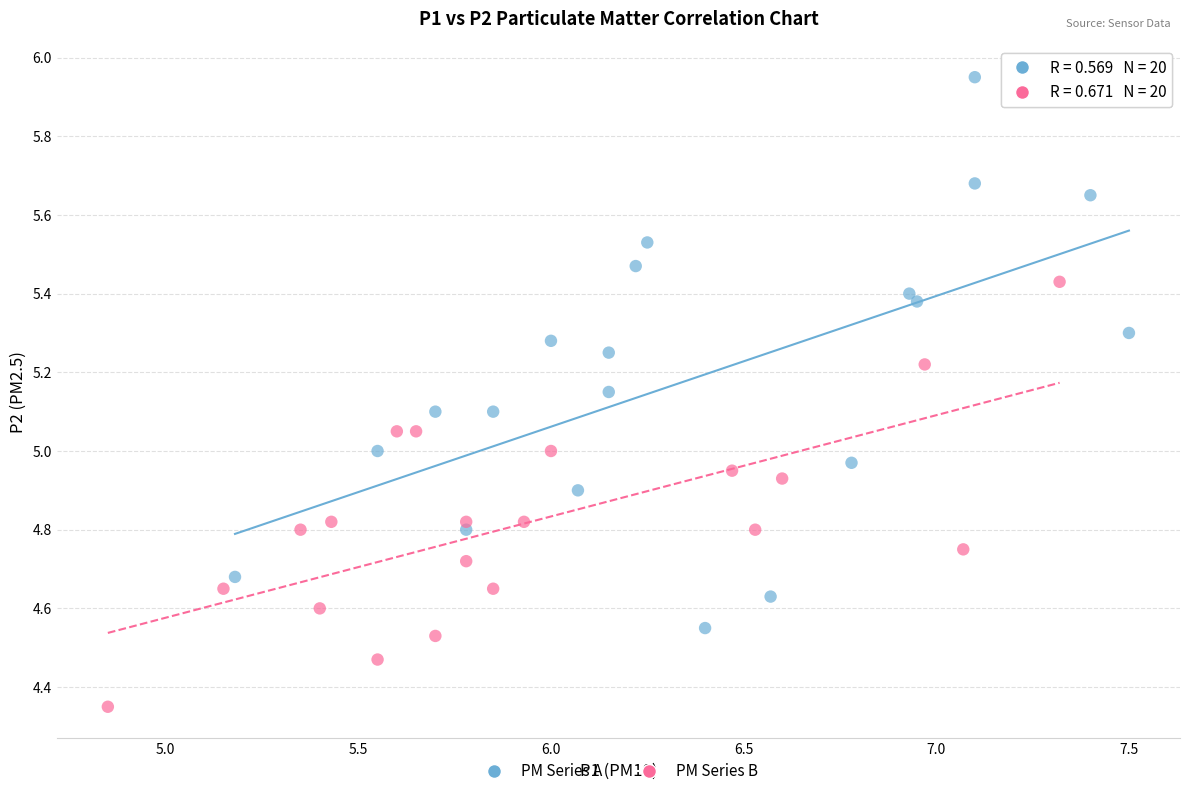

Which series contains the lowest Y value?

PM Series B